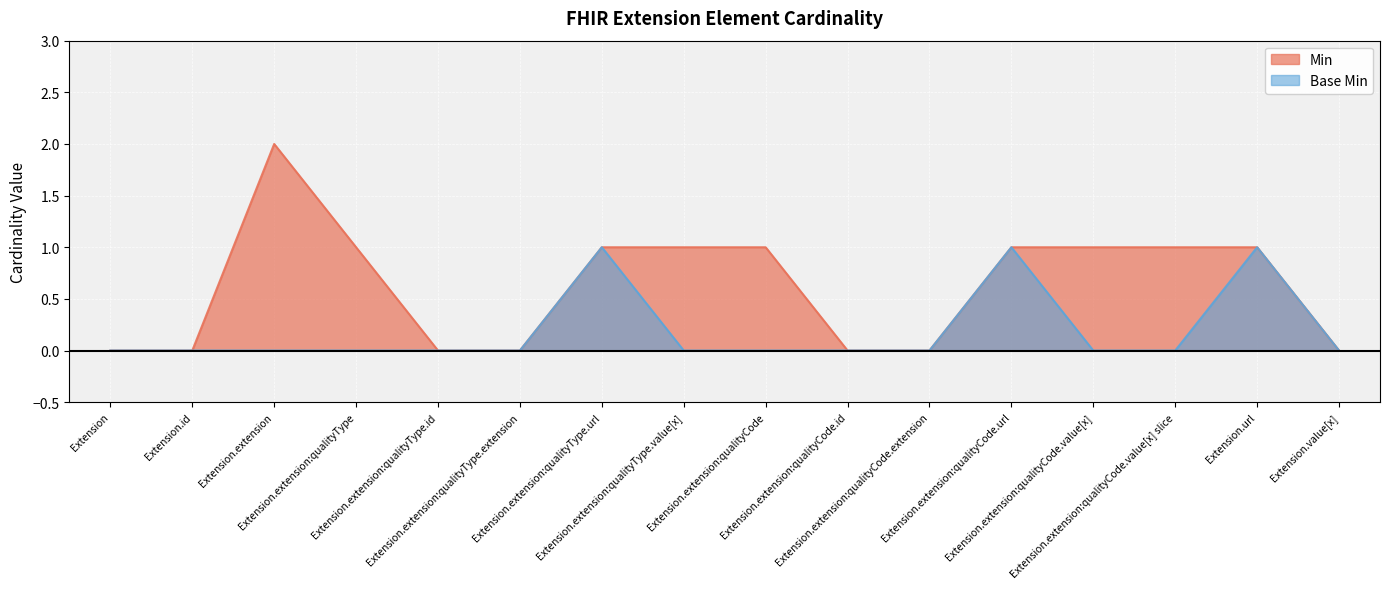

The Base Min series shows 0 at Extension.extension:qualityCode.value[x] slice. True or false?

False